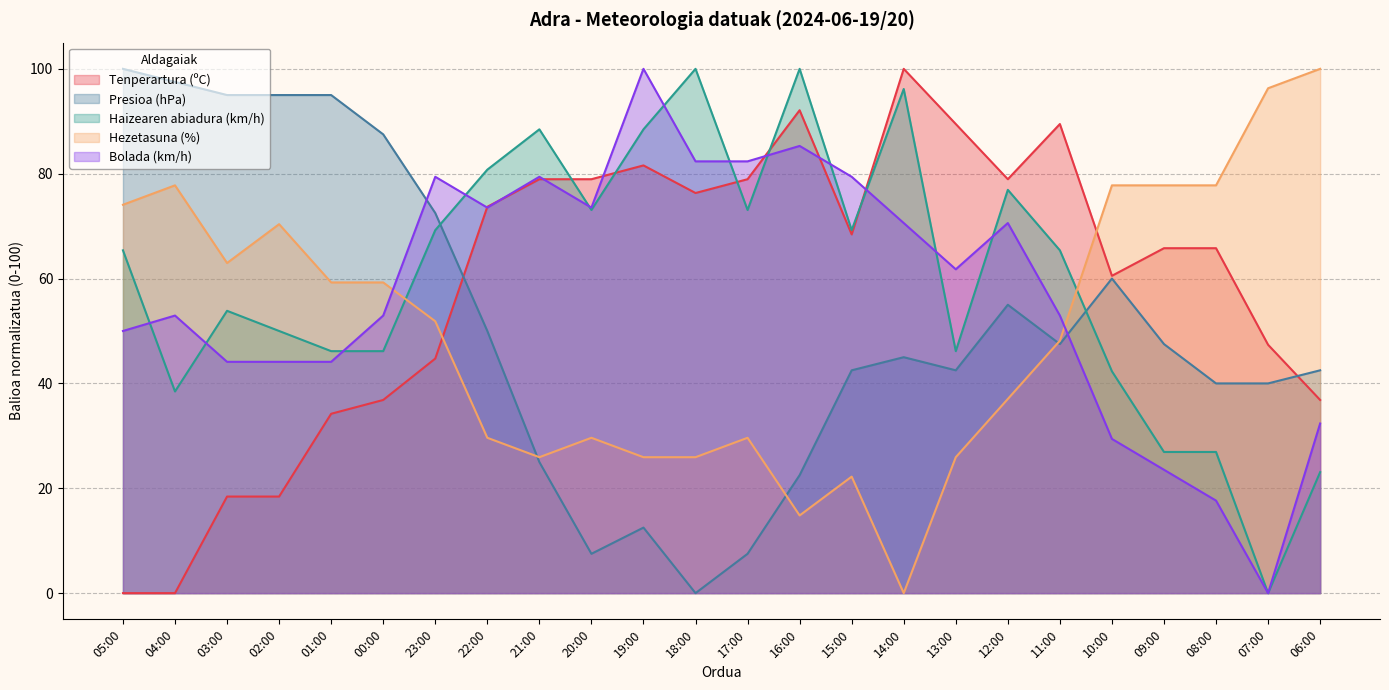

What is the difference between the second highest and minimum values in the Hezetasuna (%) series?

96.3